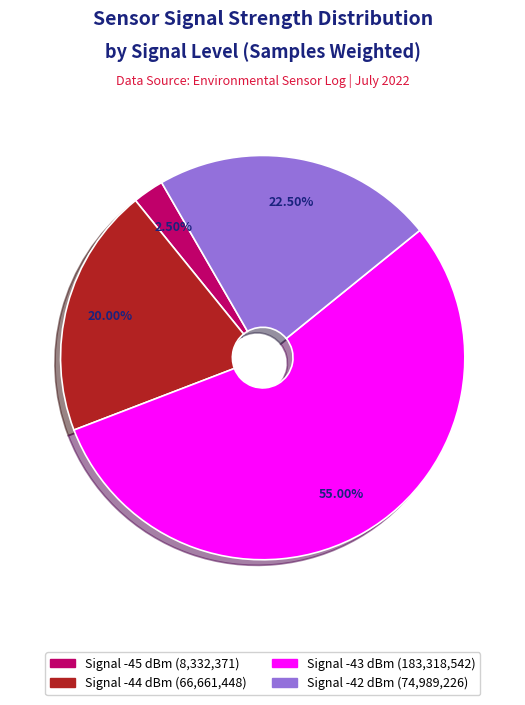

To the nearest percent, what is the average slice percentage?

25%